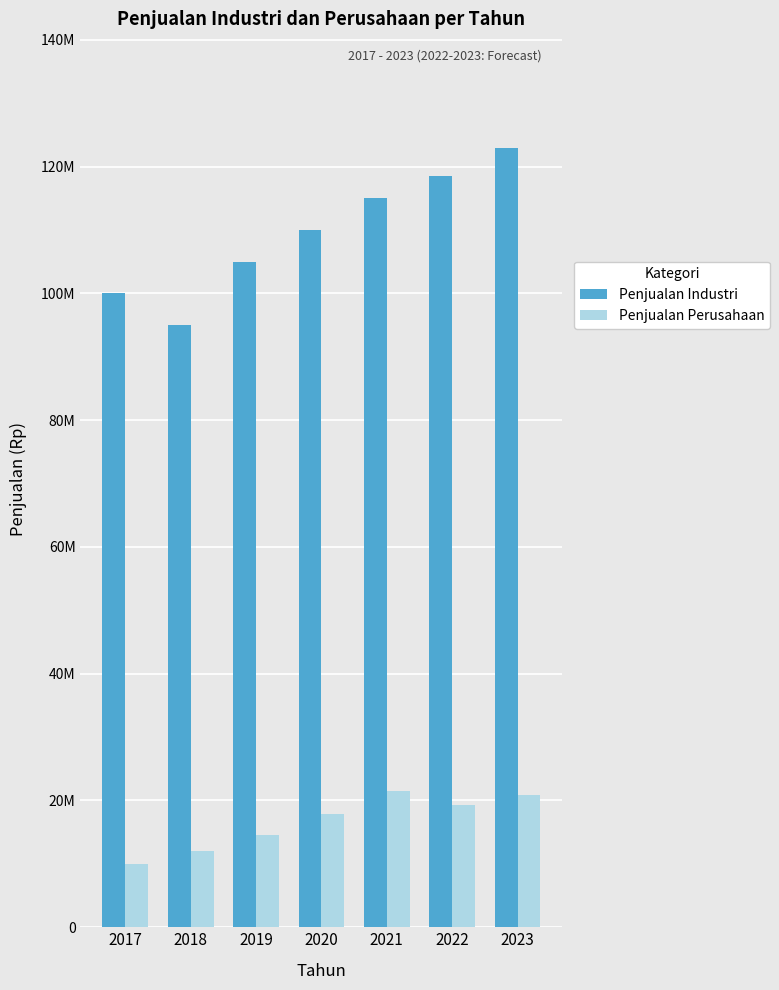

Which series has the largest total across all categories?

Penjualan Industri